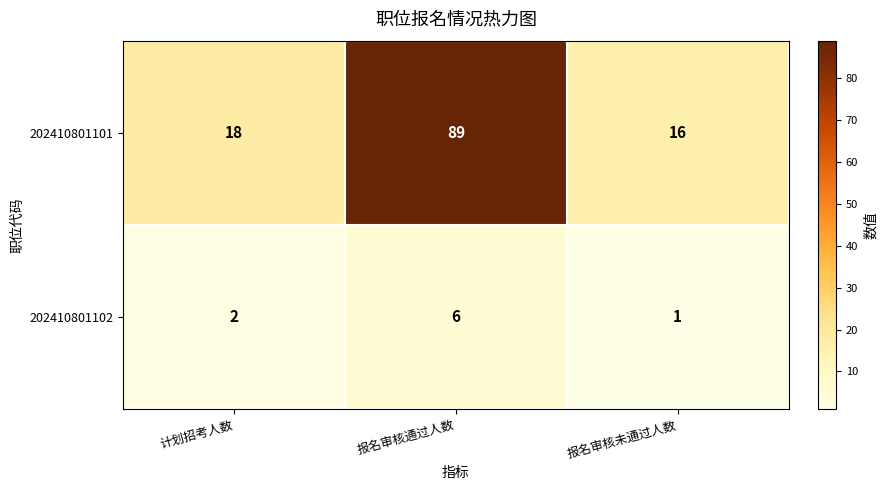

Where is 202410801102 nearest to the value 3?

计划招考人数